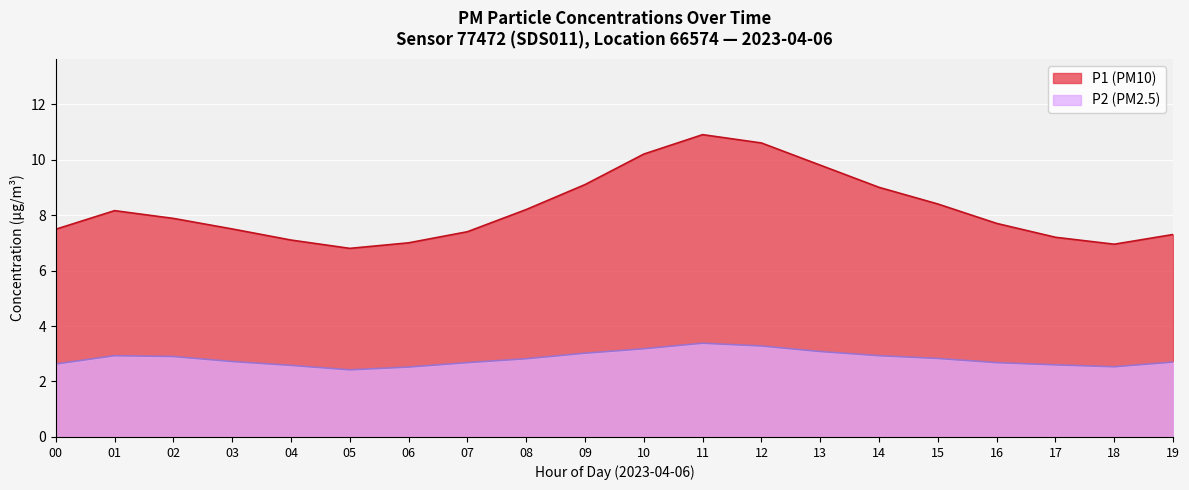

The value of P2 (PM2.5) at 00 is 3.5. True or false?

False